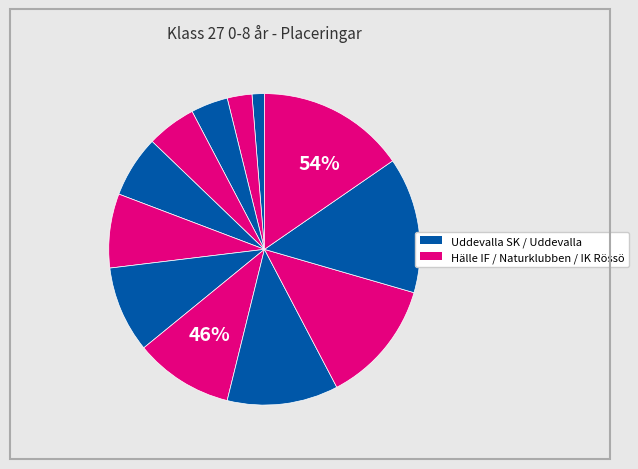

Count the number of slices in the pie.

12